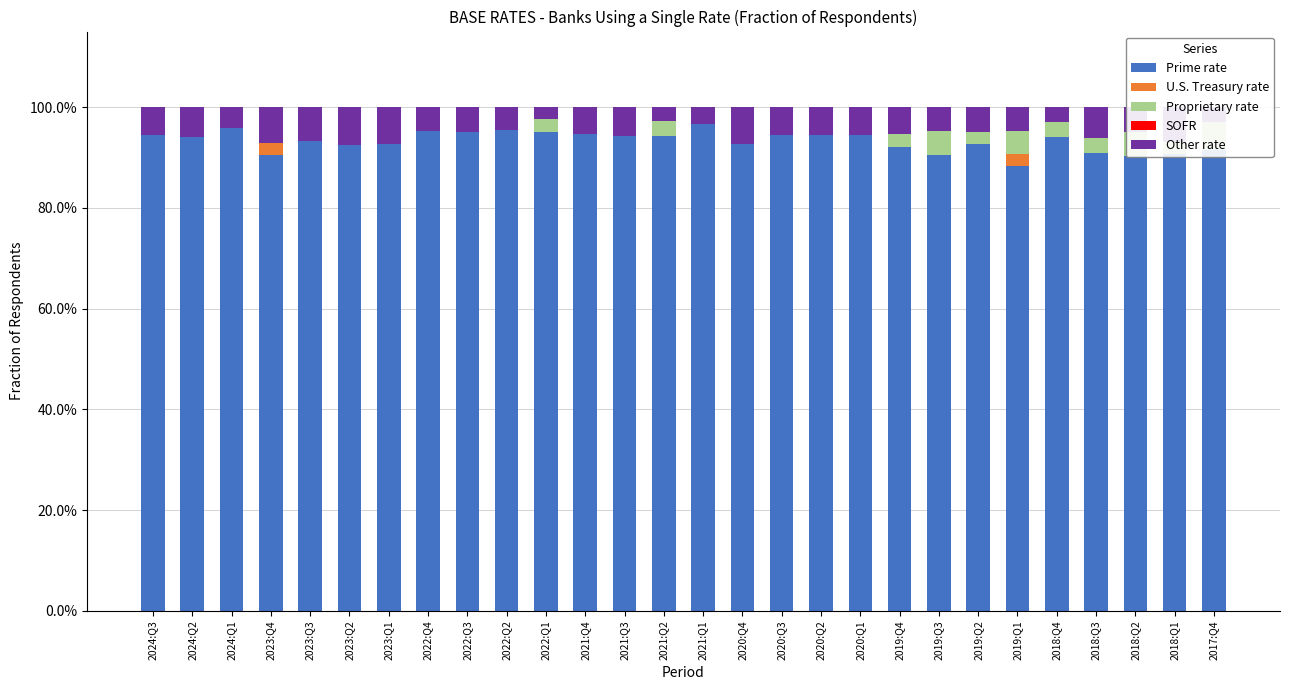

What is the difference between the maximum and minimum values in the Proprietary rate series?

0.1